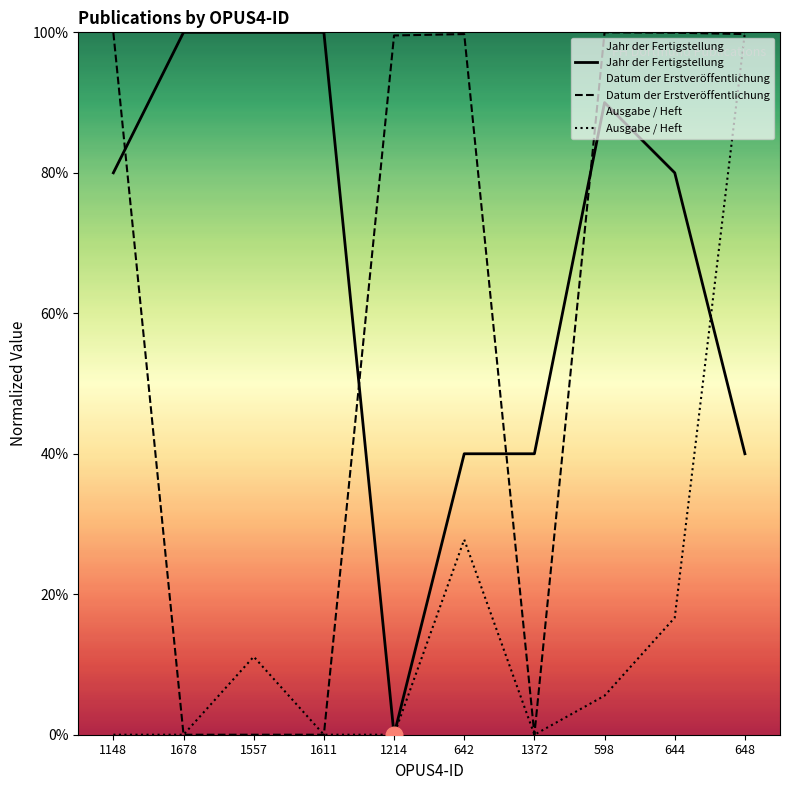

At 1611, list the series in order from largest to smallest.

Jahr der Fertigstellung, Datum der Erstveröffentlichung, Ausgabe / Heft